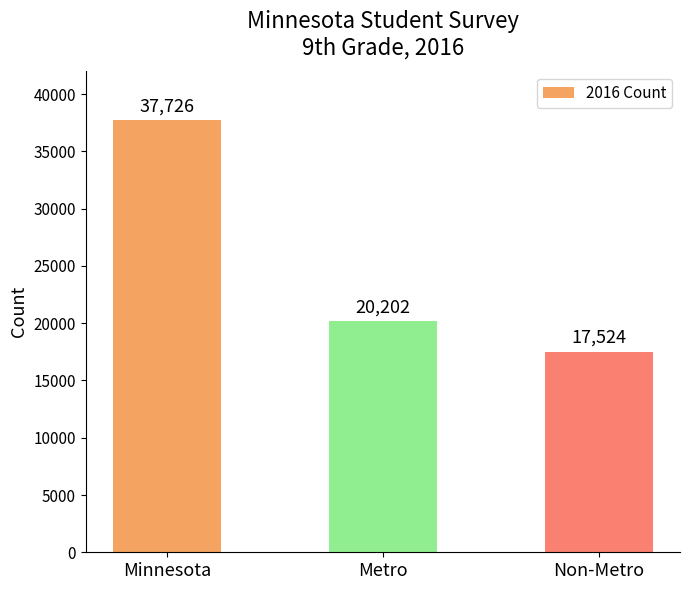

What is the value of the 1st bar from the left?

37726